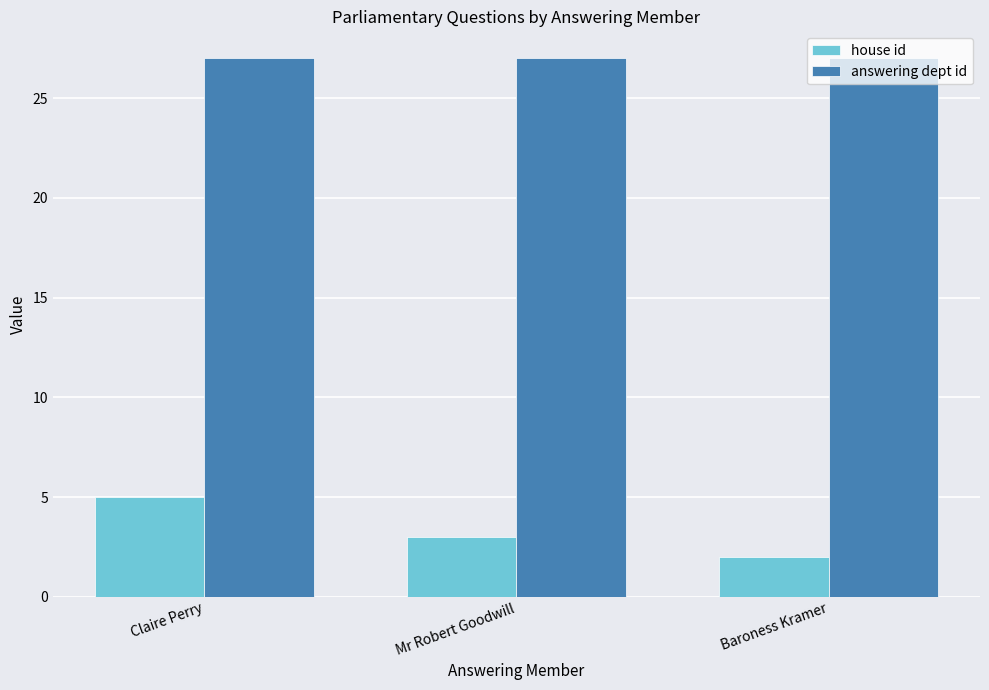

How many house id values are between 2 and 5?

3